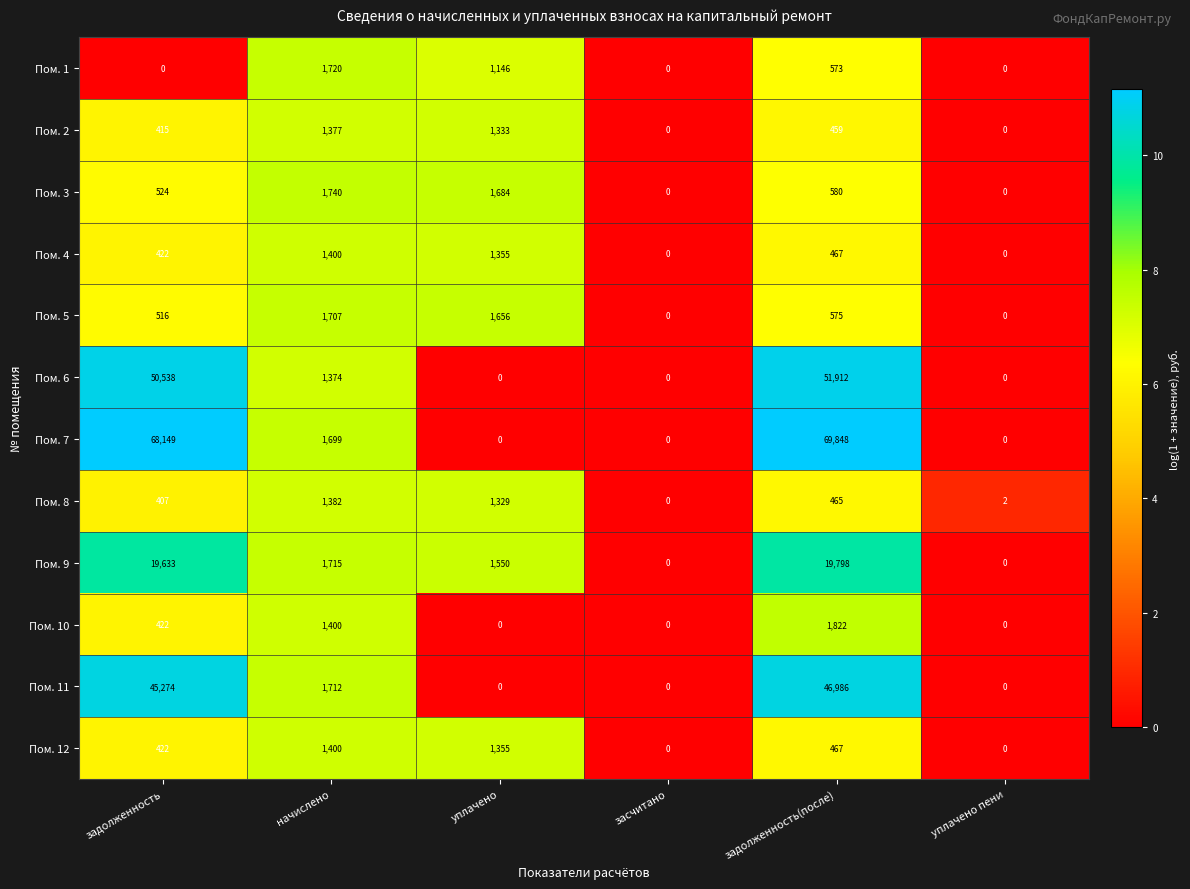

How many values in Пом. 11 are above zero?

3